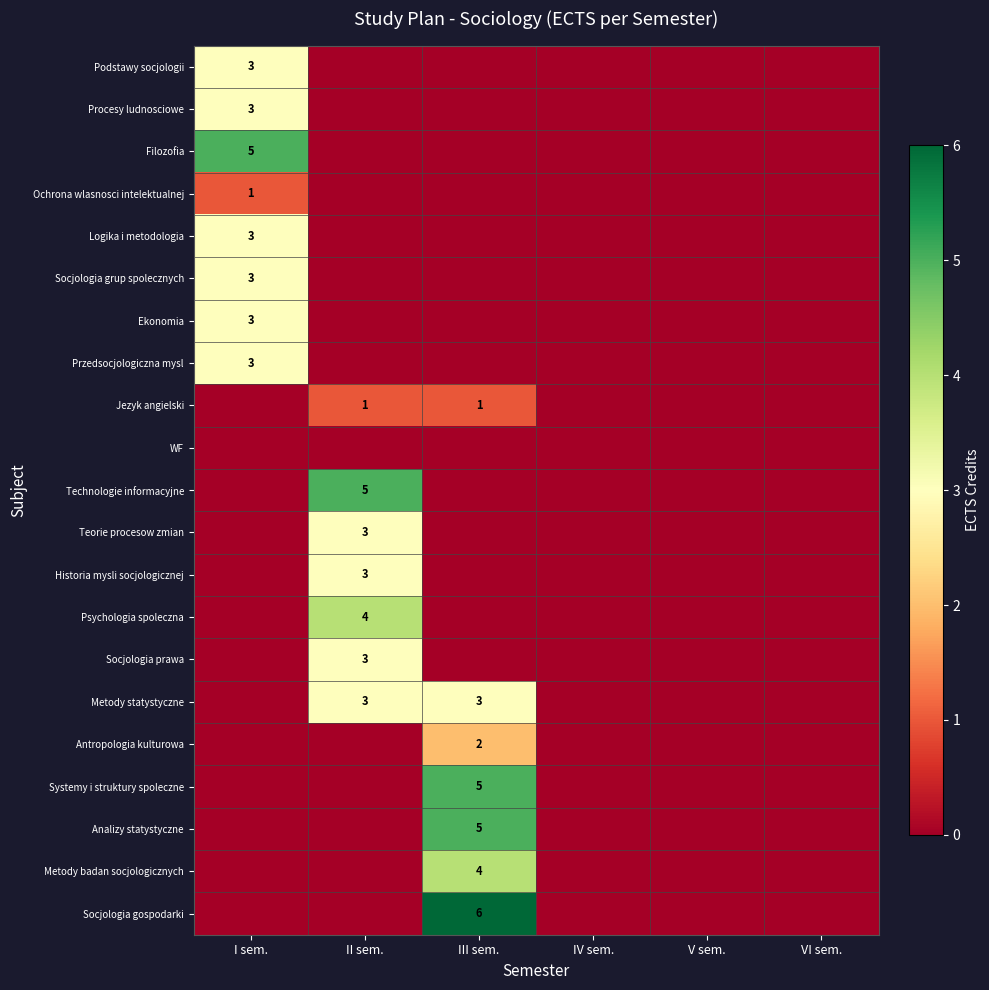

How many Psychologia spoleczna values are between 0 and 1?

5